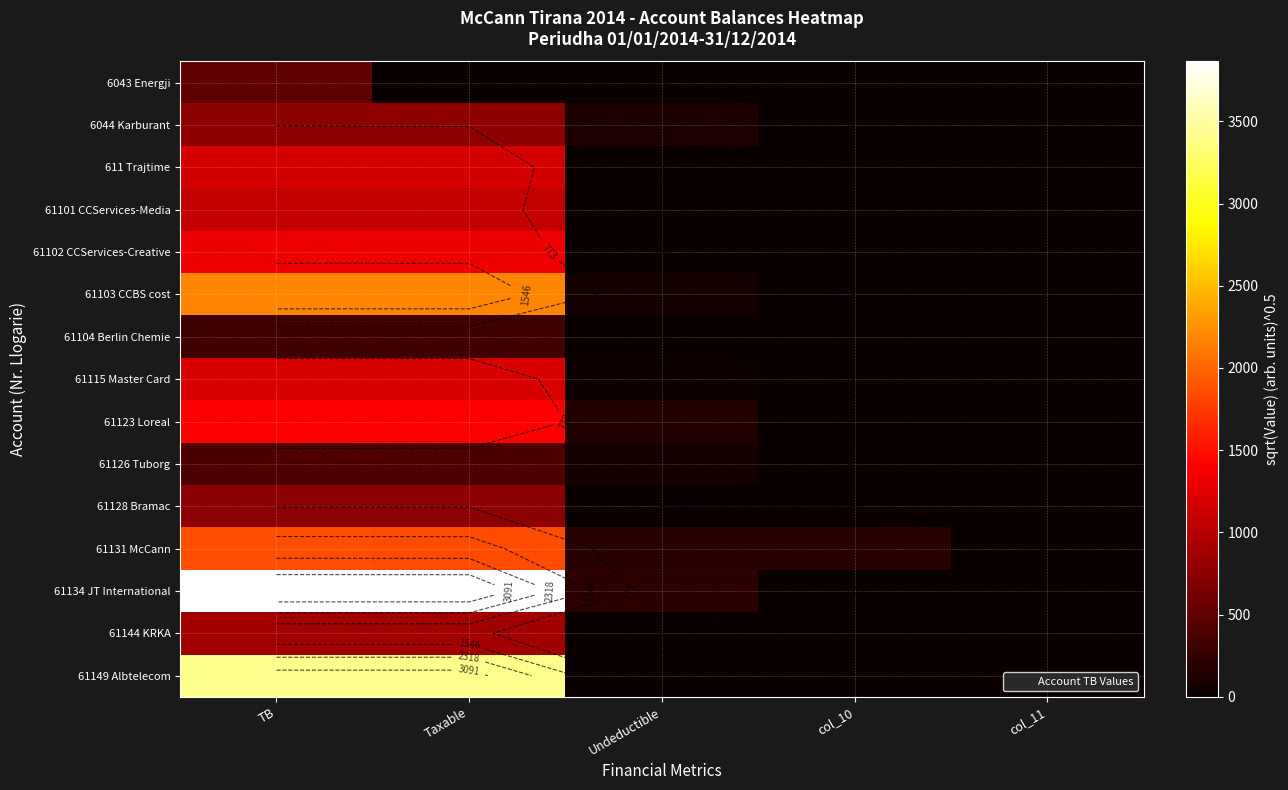

What is the highest value of the 61134 JT International series?

3864.1